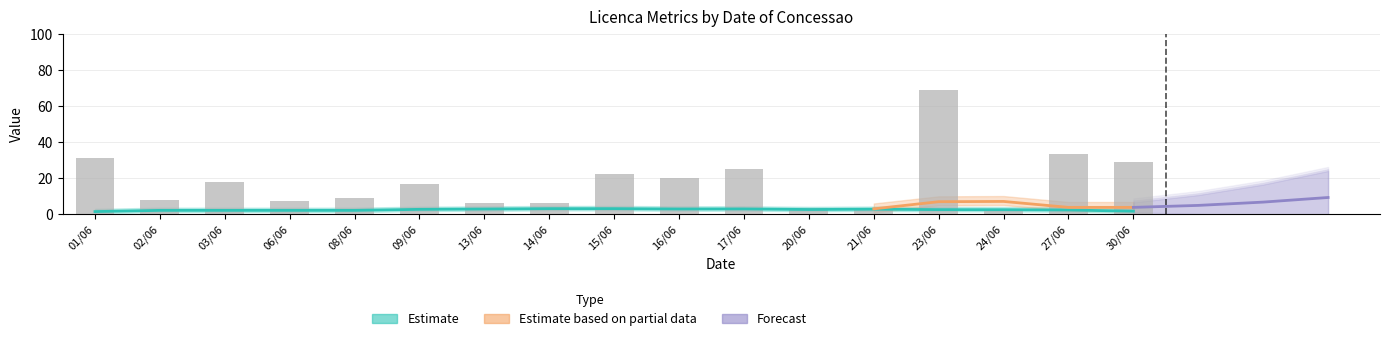

What is the label of the 2nd bar from the left?

02/06